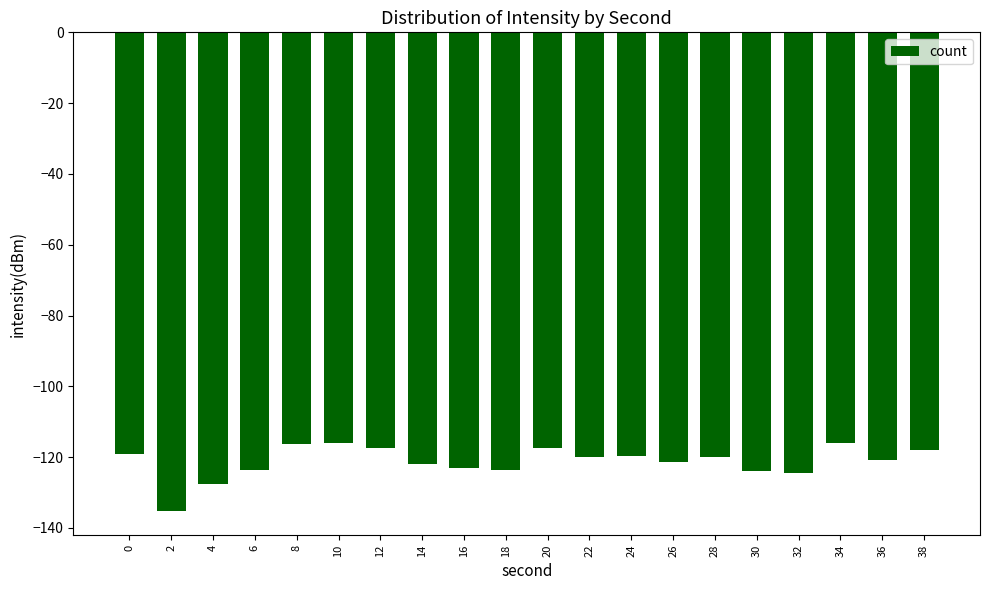

What is the change in value from 8 to 14?

-5.7